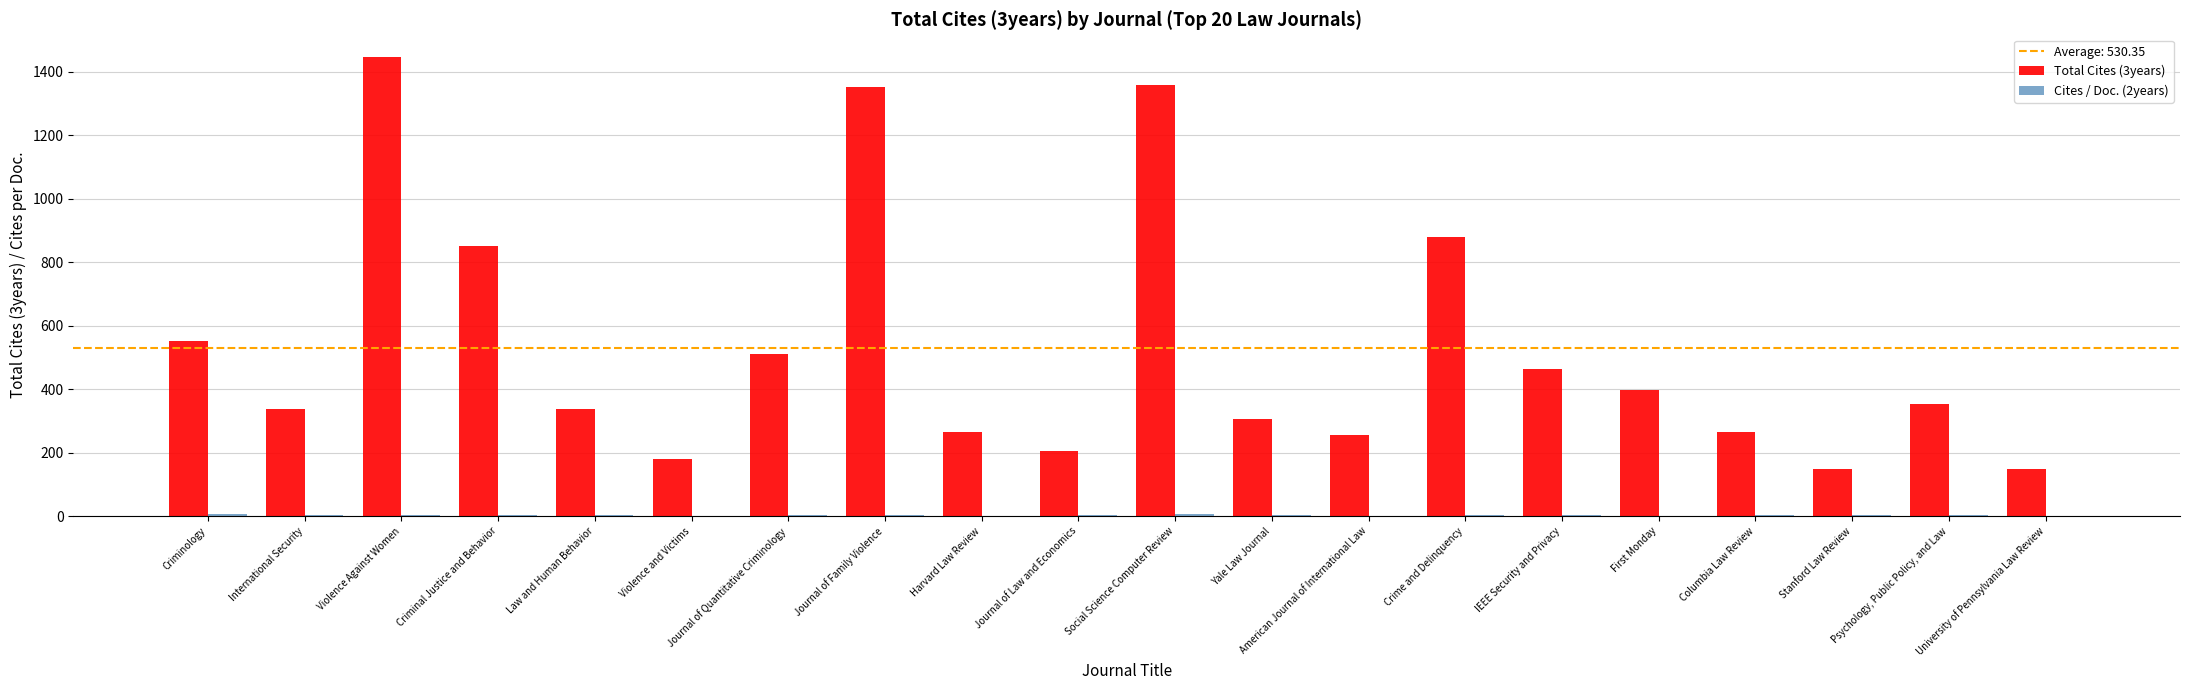

How many series are shown in this chart?

2